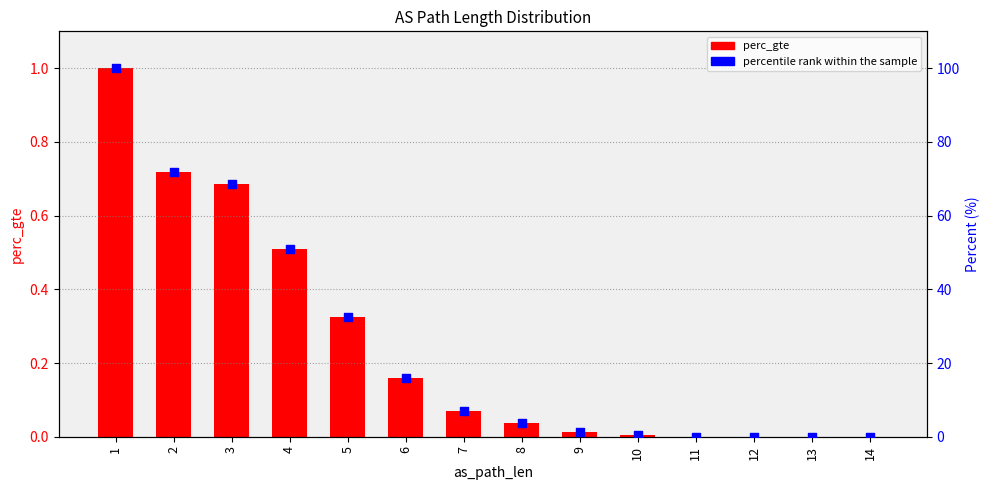

What are all the series names shown in the legend?

perc_gte, percentile rank